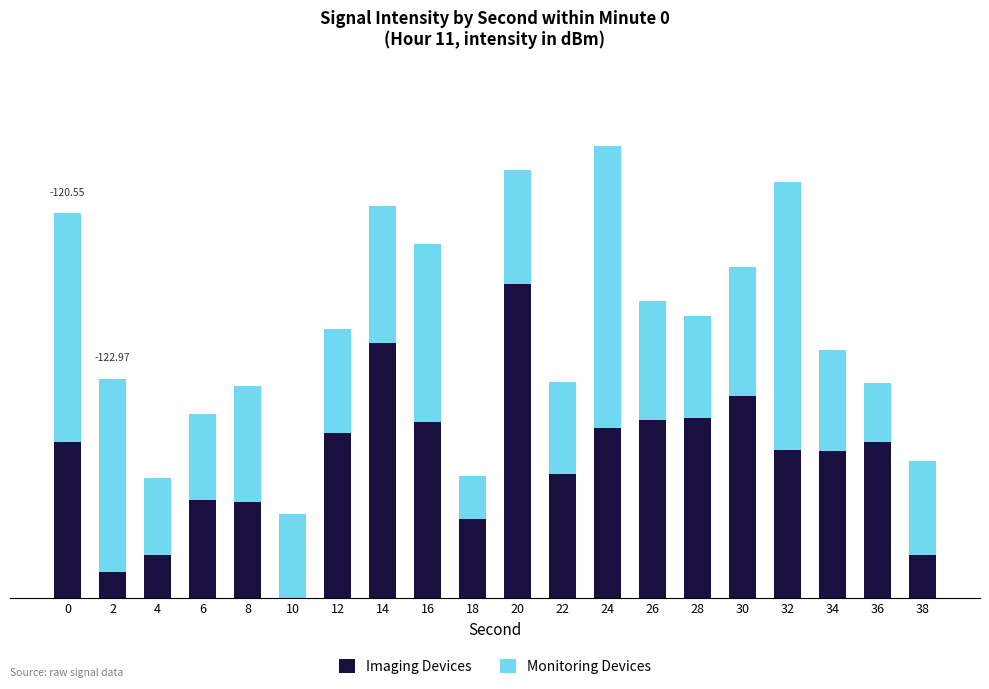

Are the bars horizontal?

No